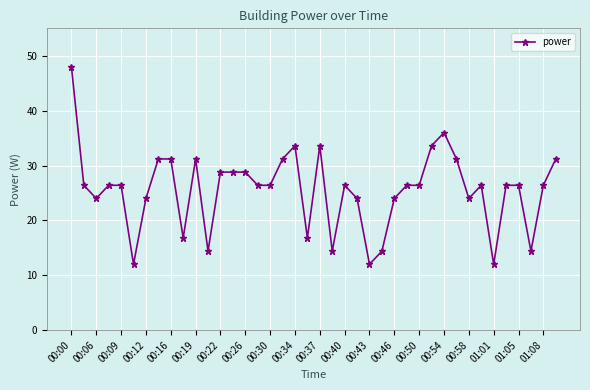

How many categories are shown in the chart?

40